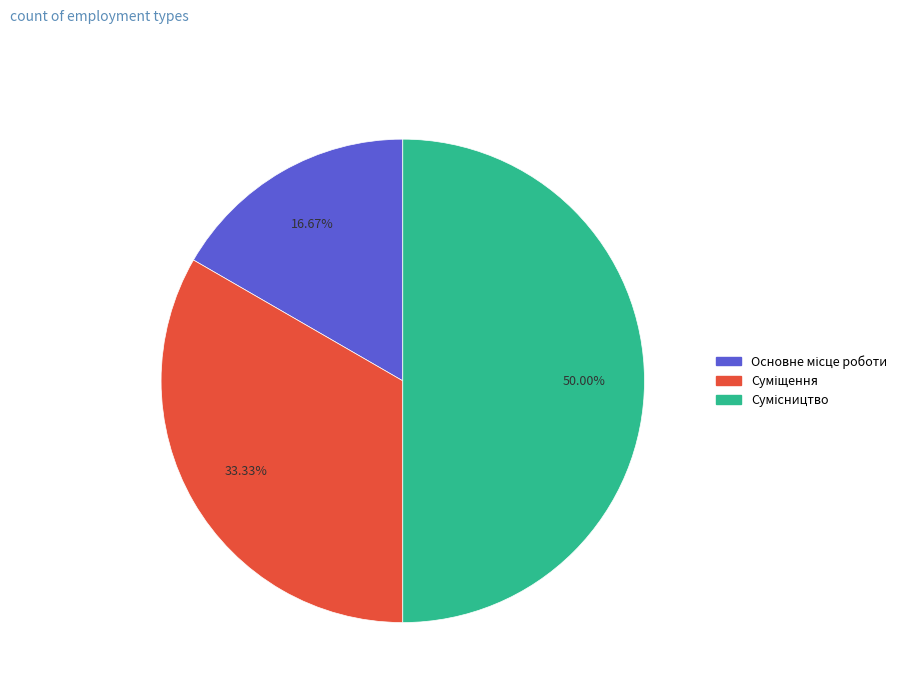

To the nearest percent, what portion does Суміщення represent?

33%